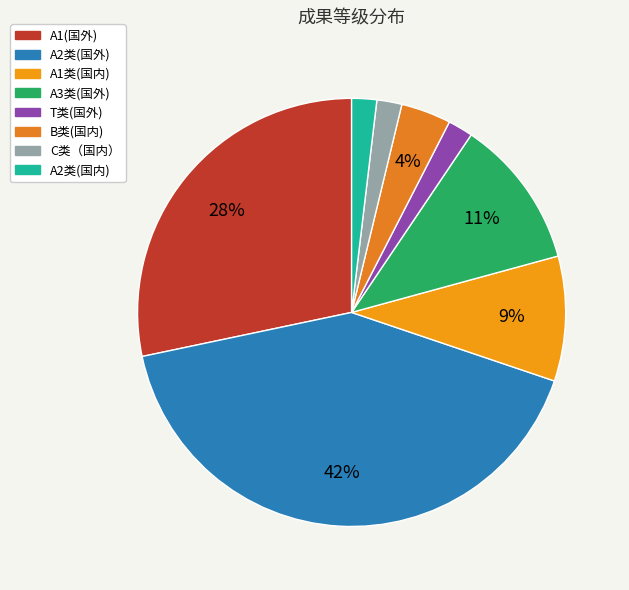

True or false: A3类(国外) accounts for 11% of the total.

True